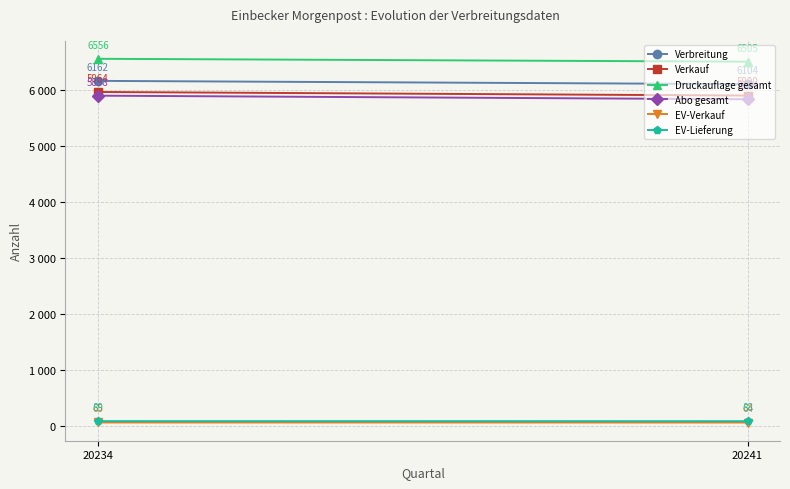

What is the sum of all EV-Verkauf values?

129